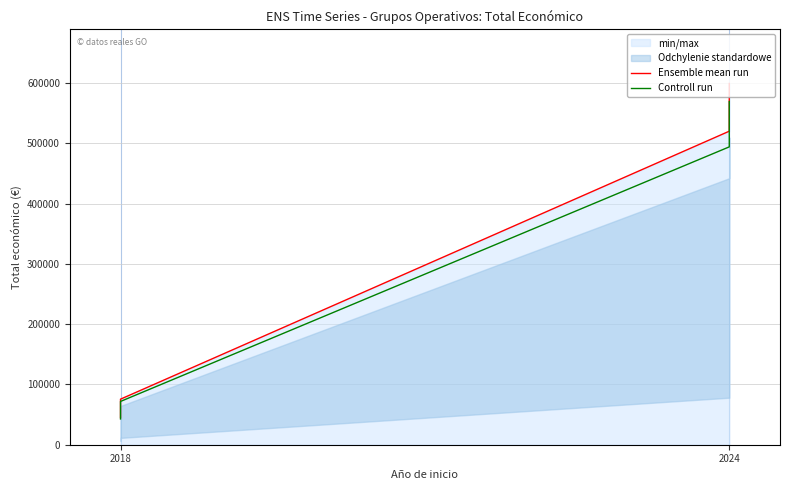

What is the difference between the second highest and second lowest values in the Controll run series?

422262.6